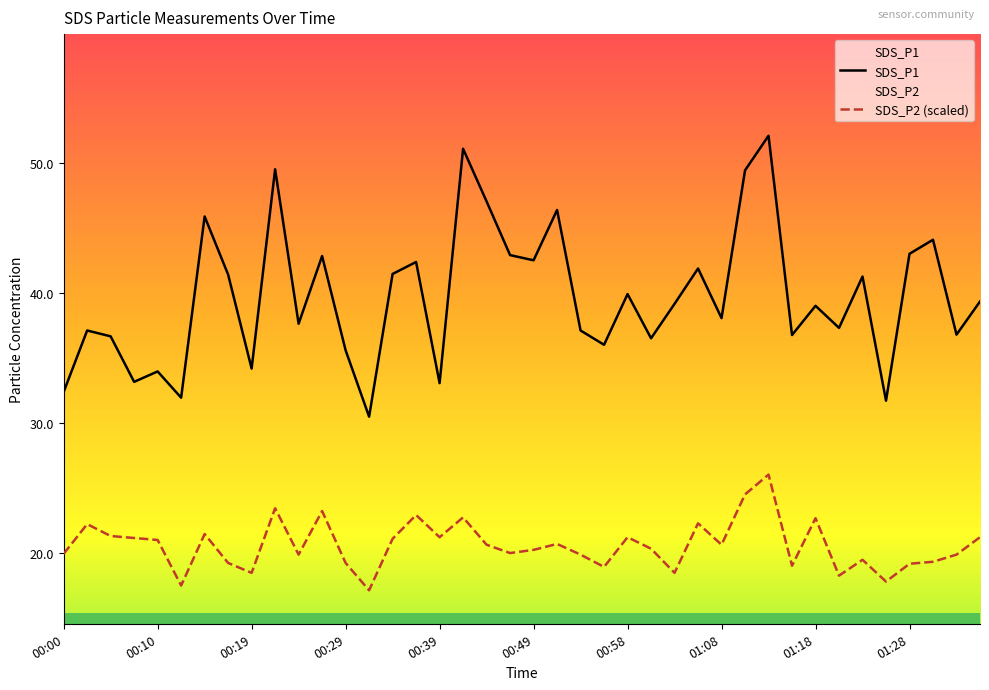

Between 00:14 and 00:36, which is larger?

00:14